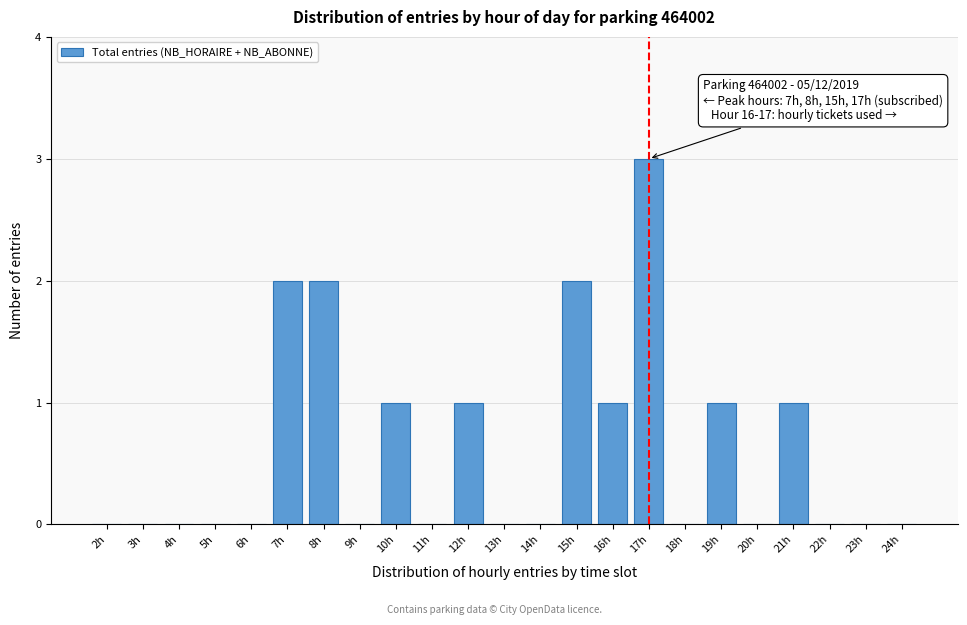

Reading left to right, list all the values displayed in this chart.

2h=0	3h=0	4h=0	5h=0	6h=0	7h=2	8h=2	9h=0	10h=1	11h=0	12h=1	13h=0	14h=0	15h=2	16h=1	17h=3	18h=0	19h=1	20h=0	21h=1	22h=0	23h=0	24h=0